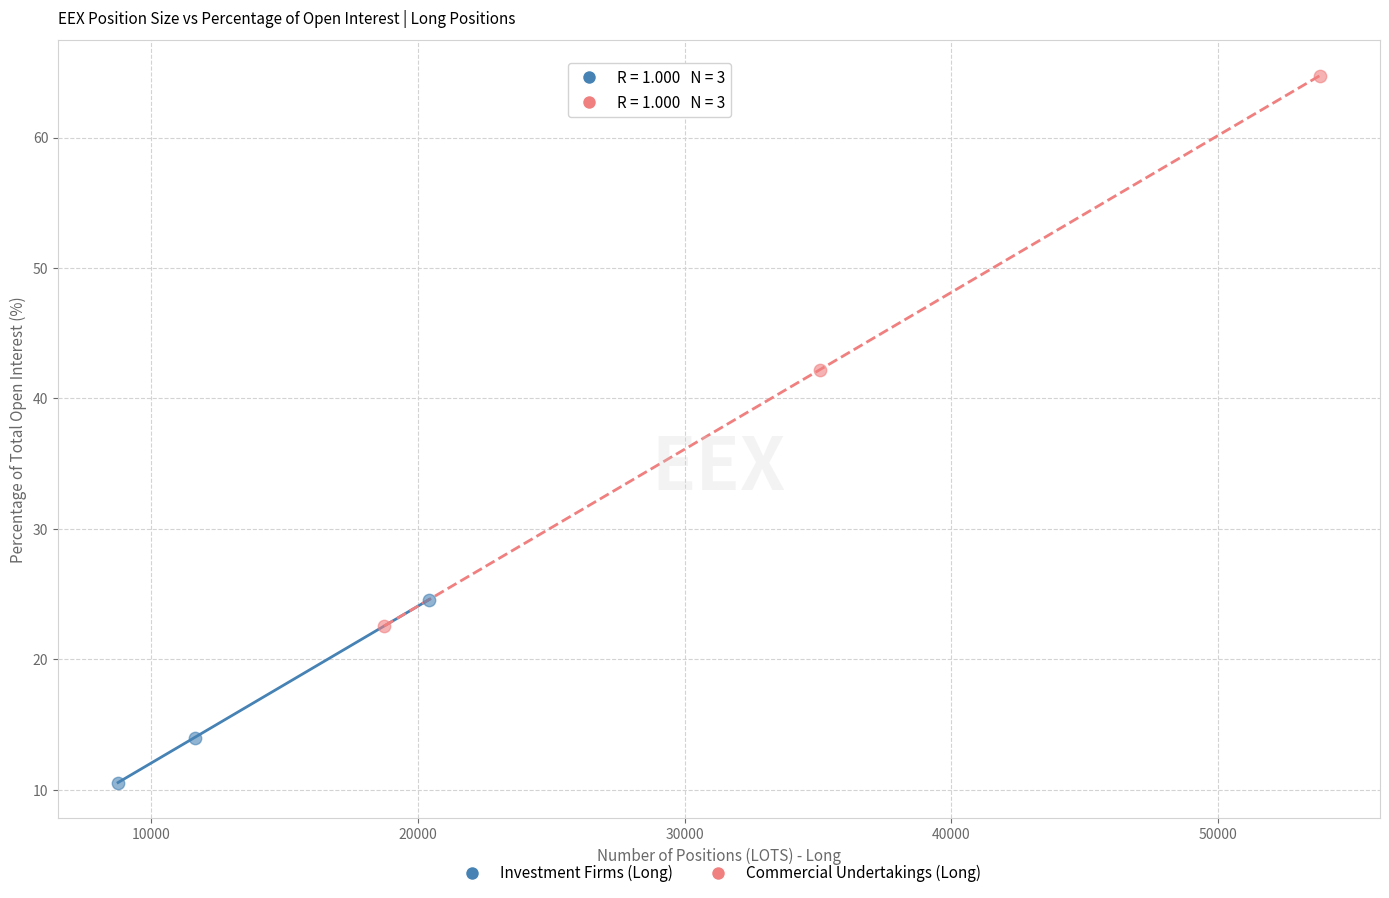

Which series has the widest spread of Y values?

Commercial Undertakings (Long)